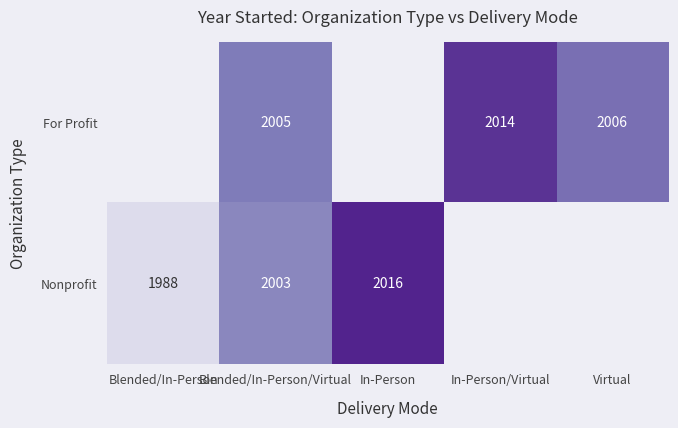

What is the sum of the For Profit values at In-Person/Virtual and Blended/In-Person/Virtual?

4019